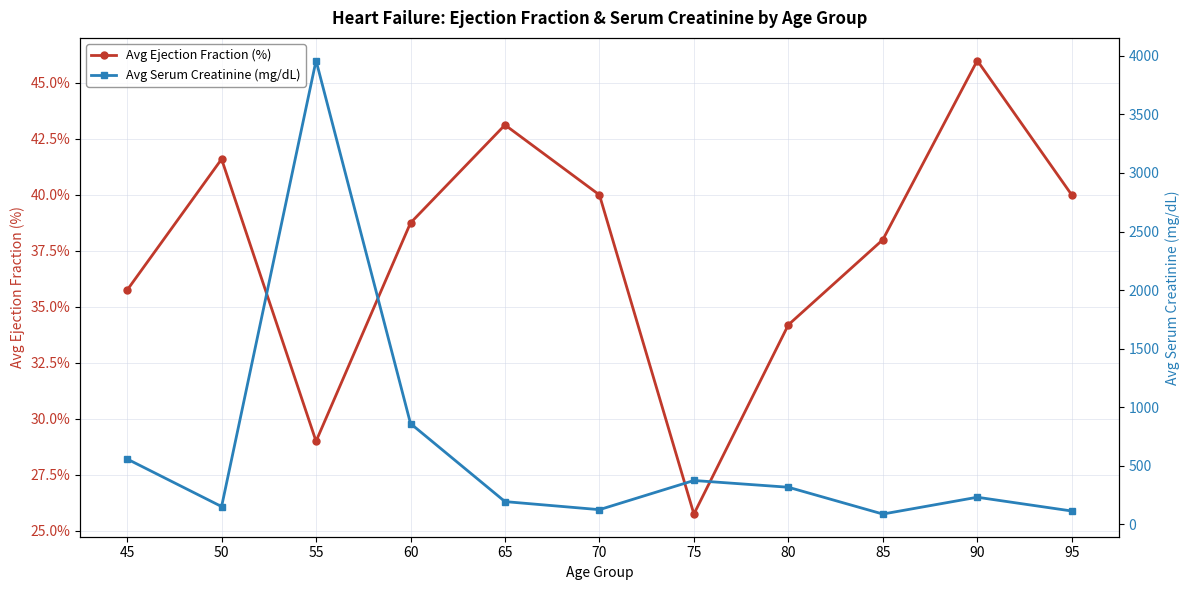

What are all the series names shown in the legend?

Avg Ejection Fraction (%), Avg Serum Creatinine (mg/dL)